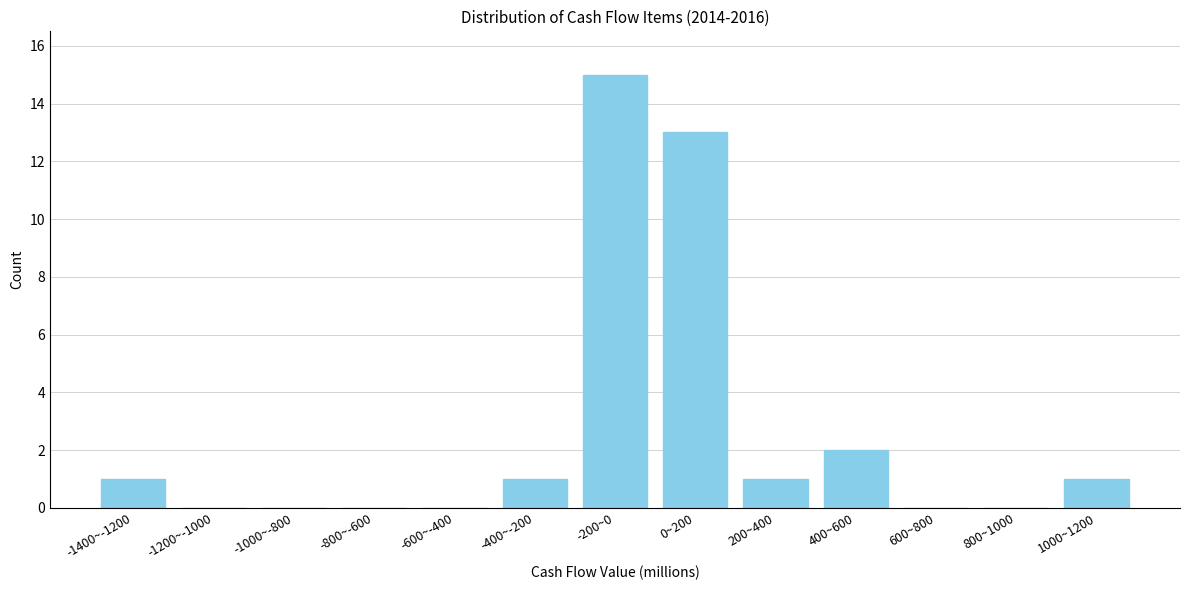

Reading right to left, transcribe all the data shown in this chart.

1000~1200=1	800~1000=0	600~800=0	400~600=2	200~400=1	0~200=13	-200~0=15	-400~-200=1	-600~-400=0	-800~-600=0	-1000~-800=0	-1200~-1000=0	-1400~-1200=1